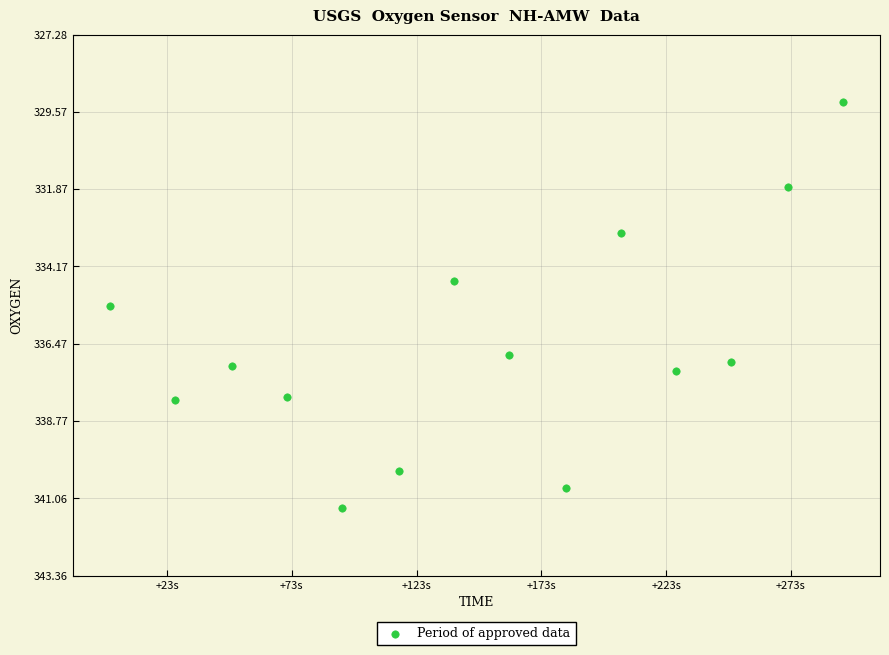

What is the range of X values (max minus min)?

294.0